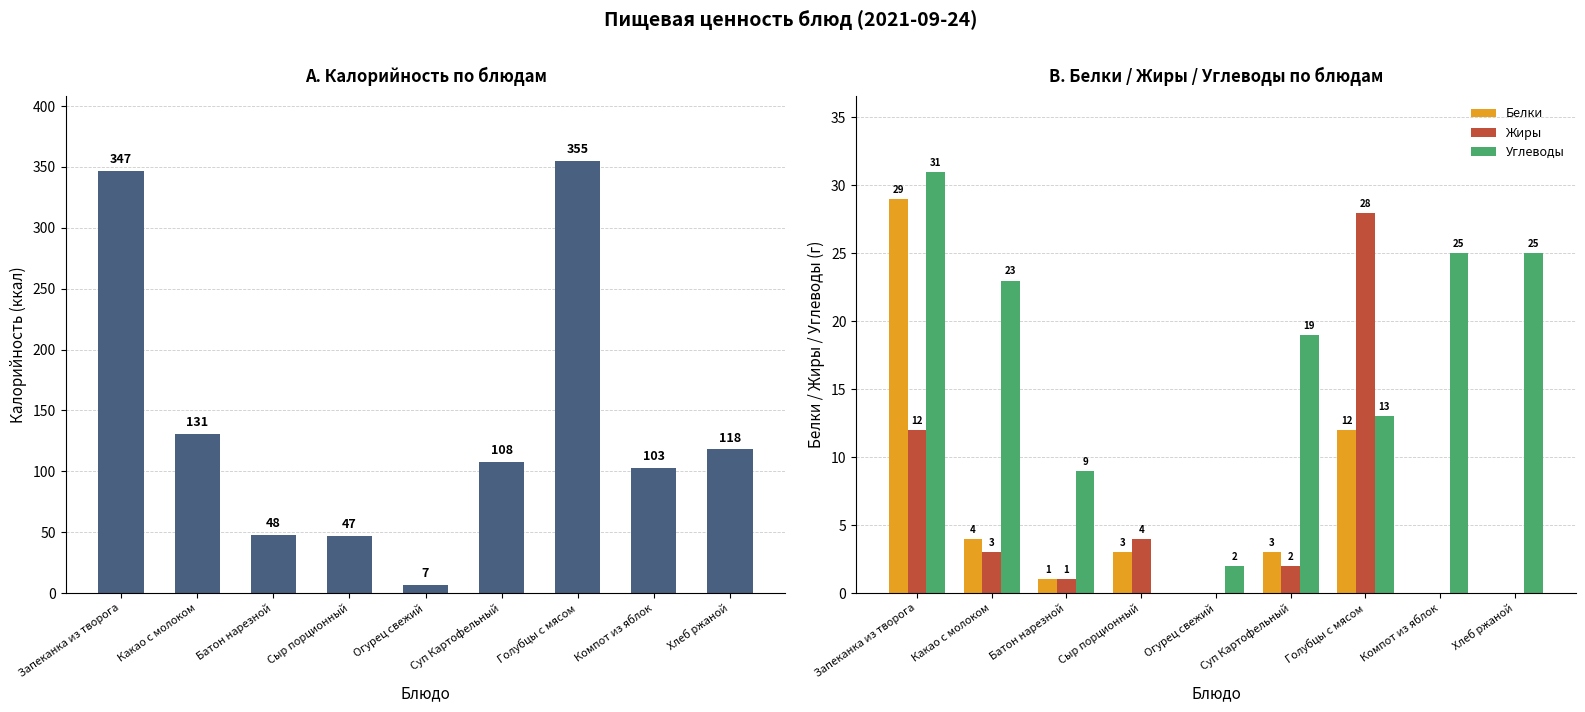

How many categories are shown in the chart?

9